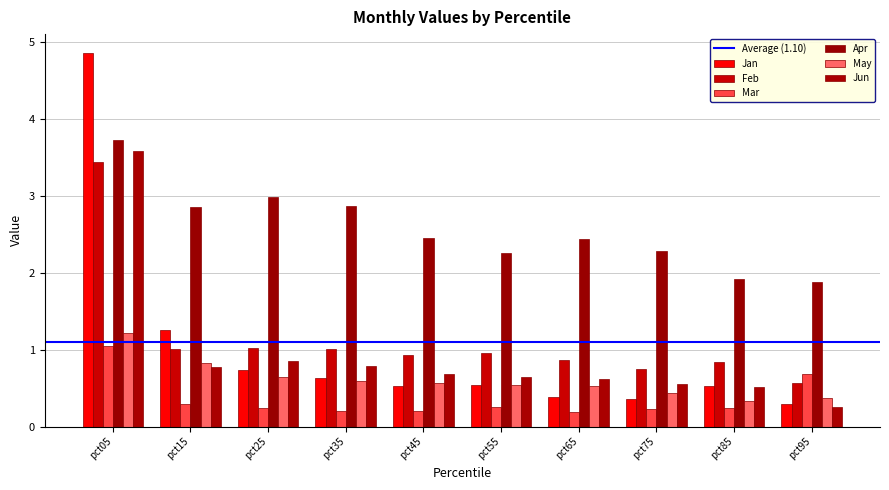

How many data points in Apr are less than 2?

2